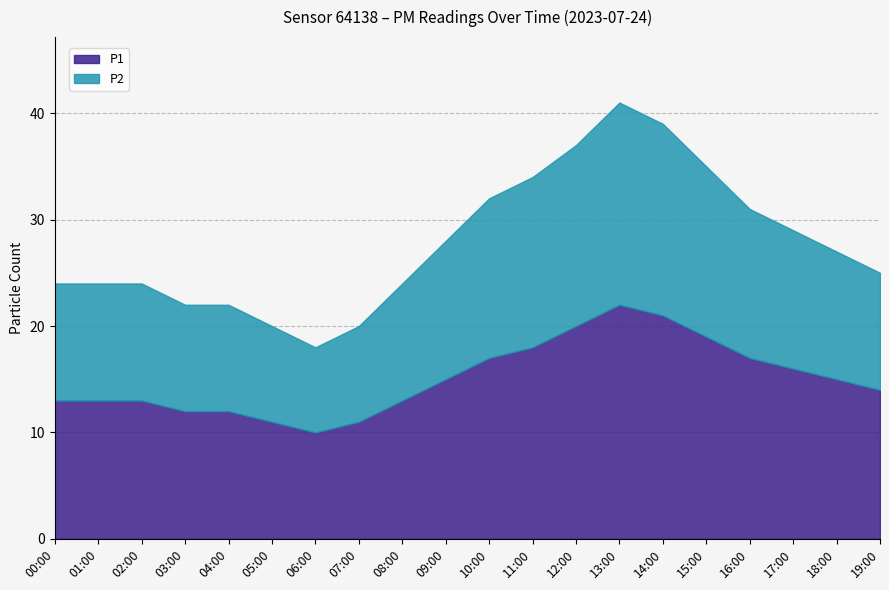

How many interior local valleys does the P2 series have?

1